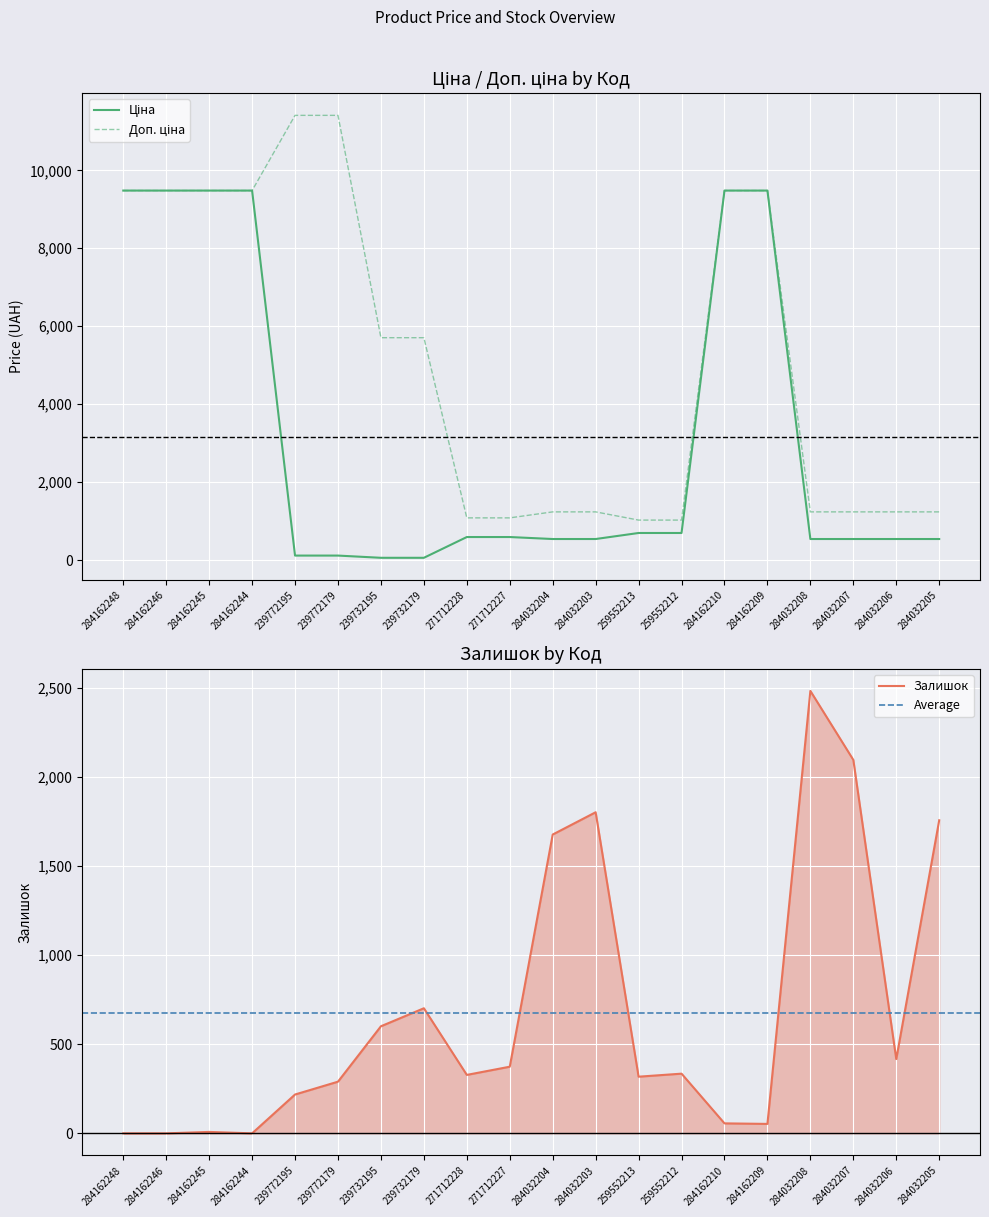

True or false: Ціна and Доп. ціна cross at least once.

False